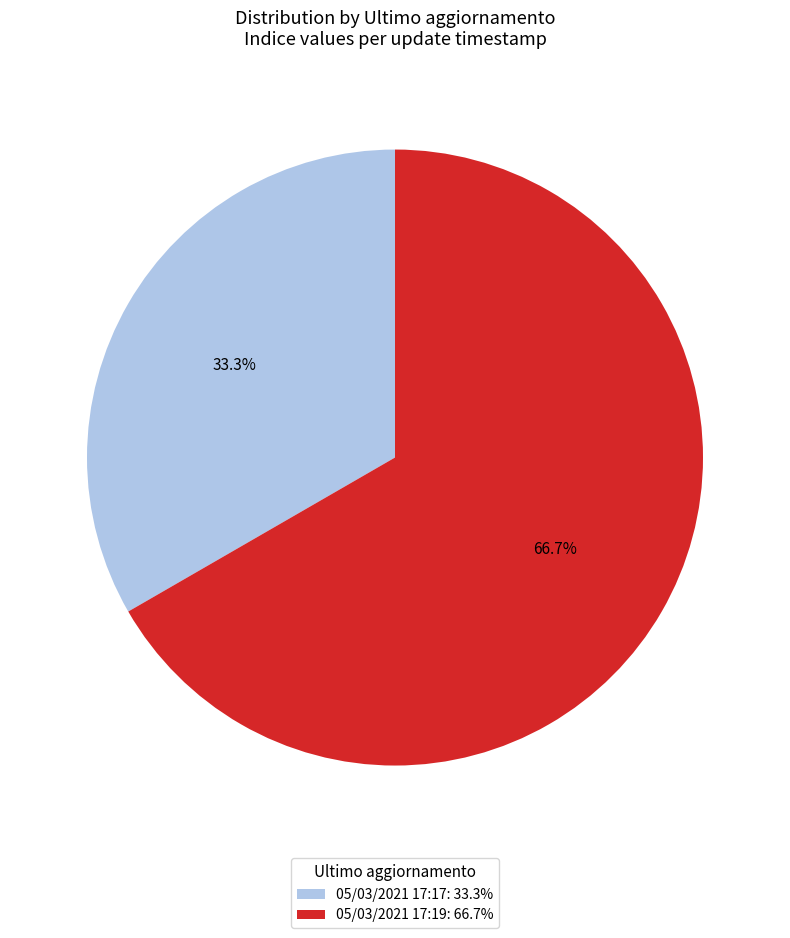

Which category has the biggest portion of the pie?

05/03/2021 17:19